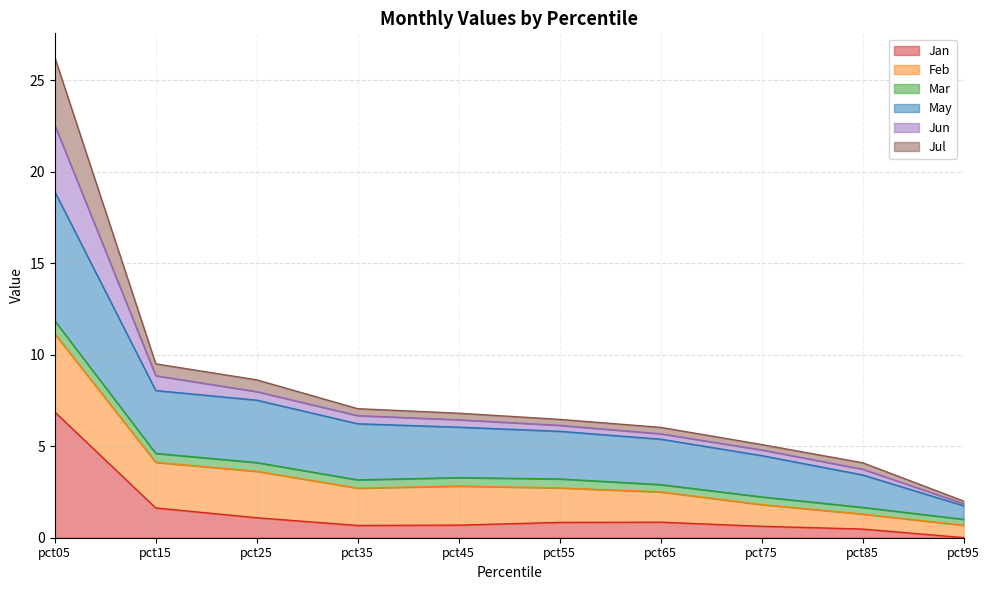

The Jan series shows 4.0 at pct05. True or false?

False